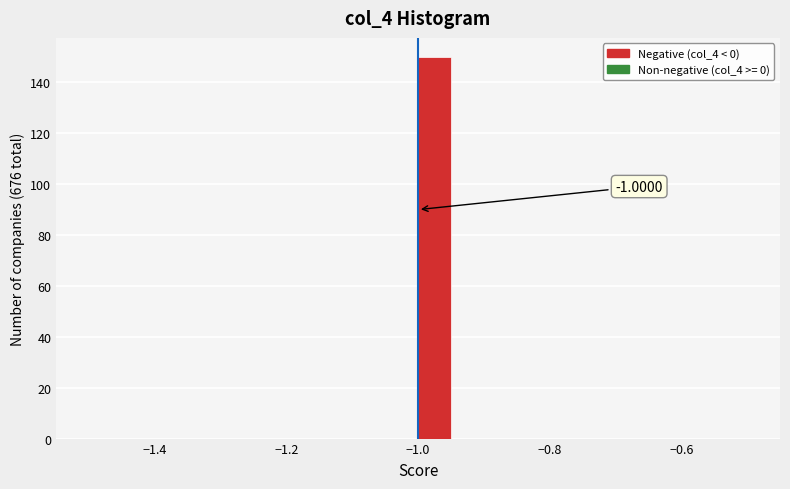

Around what value on the x-axis is the tallest bar? Give the approximate position of its centre, as read against the axis.

-0.98